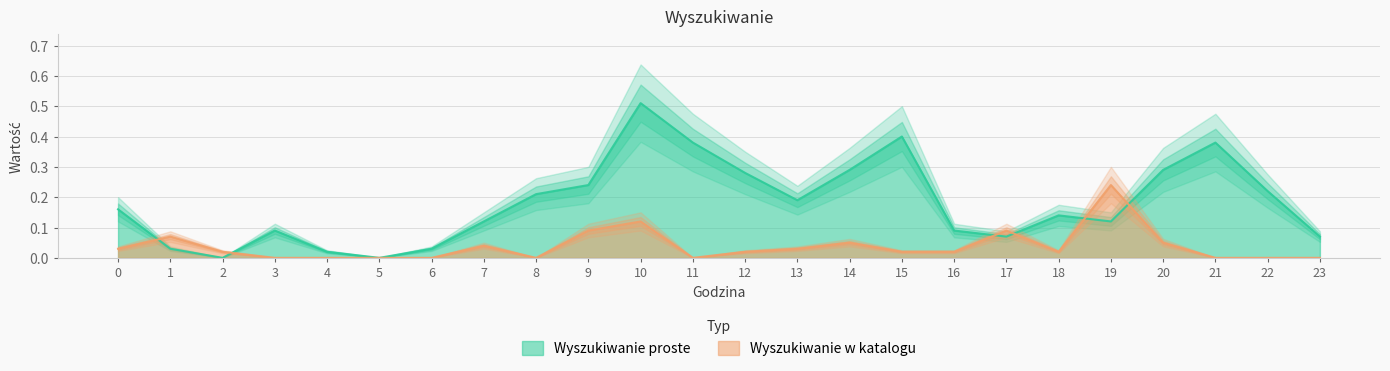

Which label corresponds to the largest value in the chart?

10